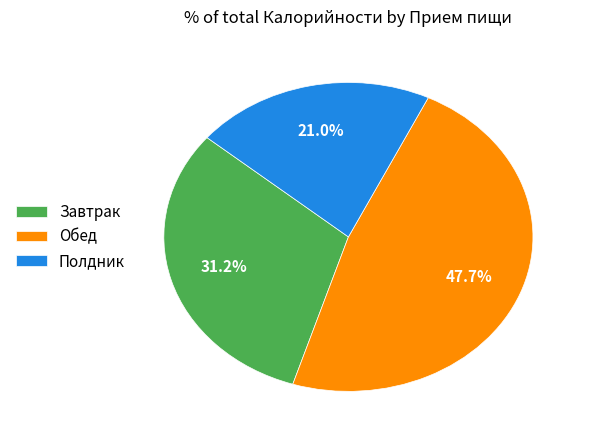

How much of the chart is everything except Полдник?

79.0%